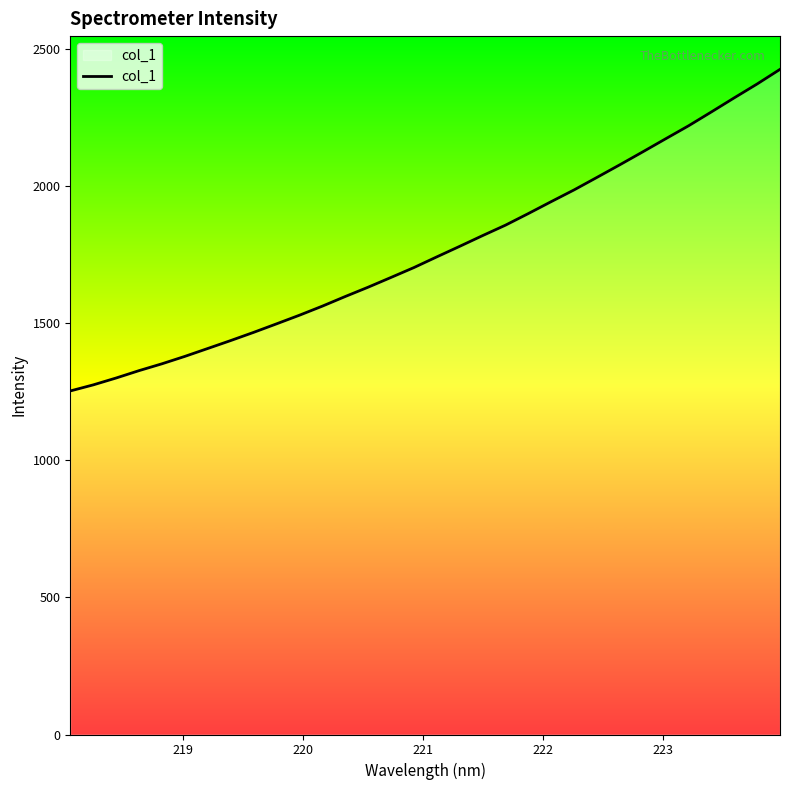

What is the greatest value displayed?

2426.2